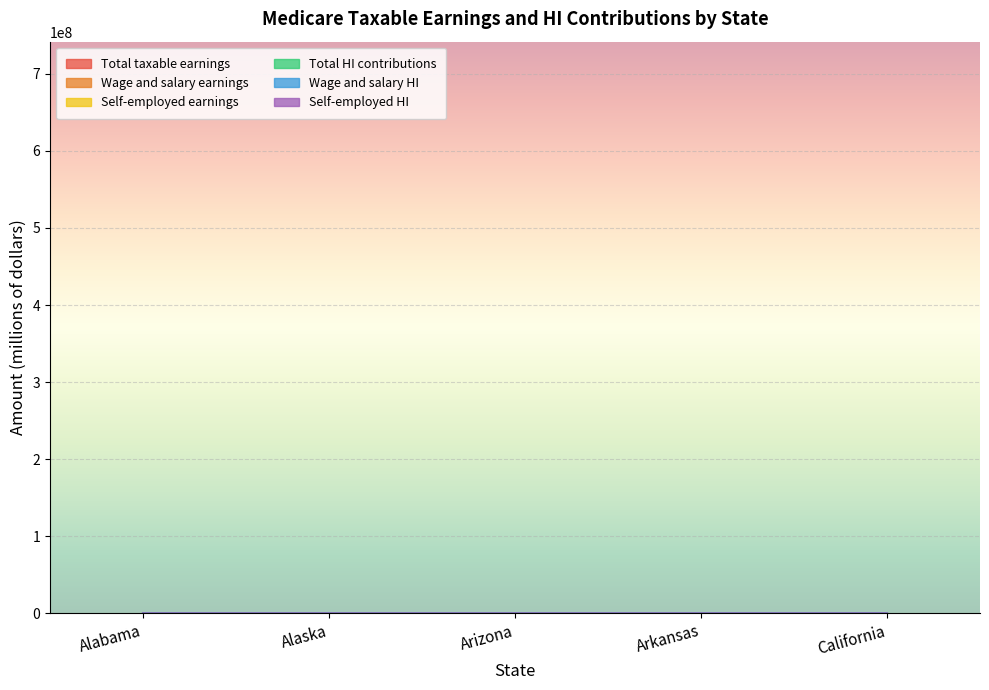

What is the label of the 3rd point from the right?

Arizona